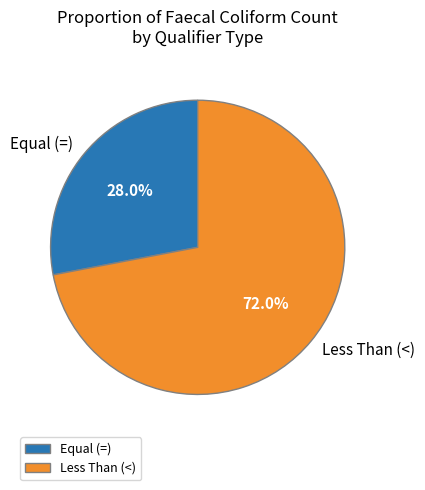

To the nearest percent, what is the average slice percentage?

50%